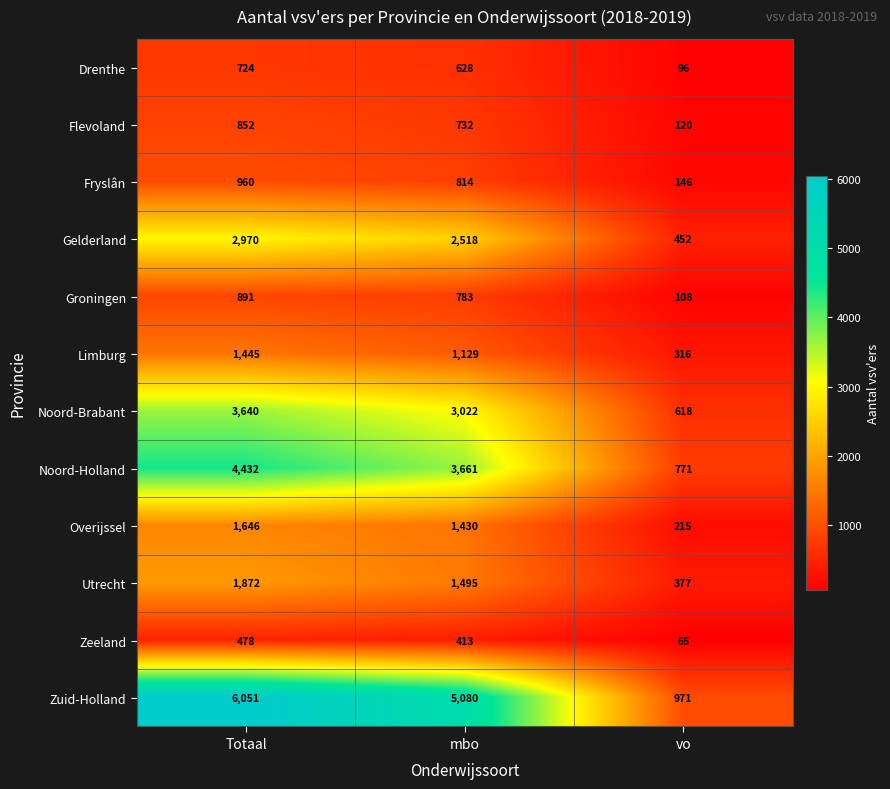

Is it true that Zeeland equals 65 at vo?

True